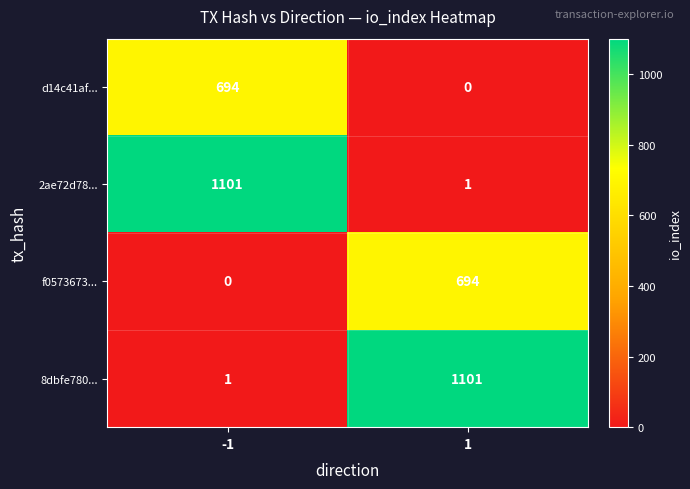

What is the highest value of the f0573673... series?

694